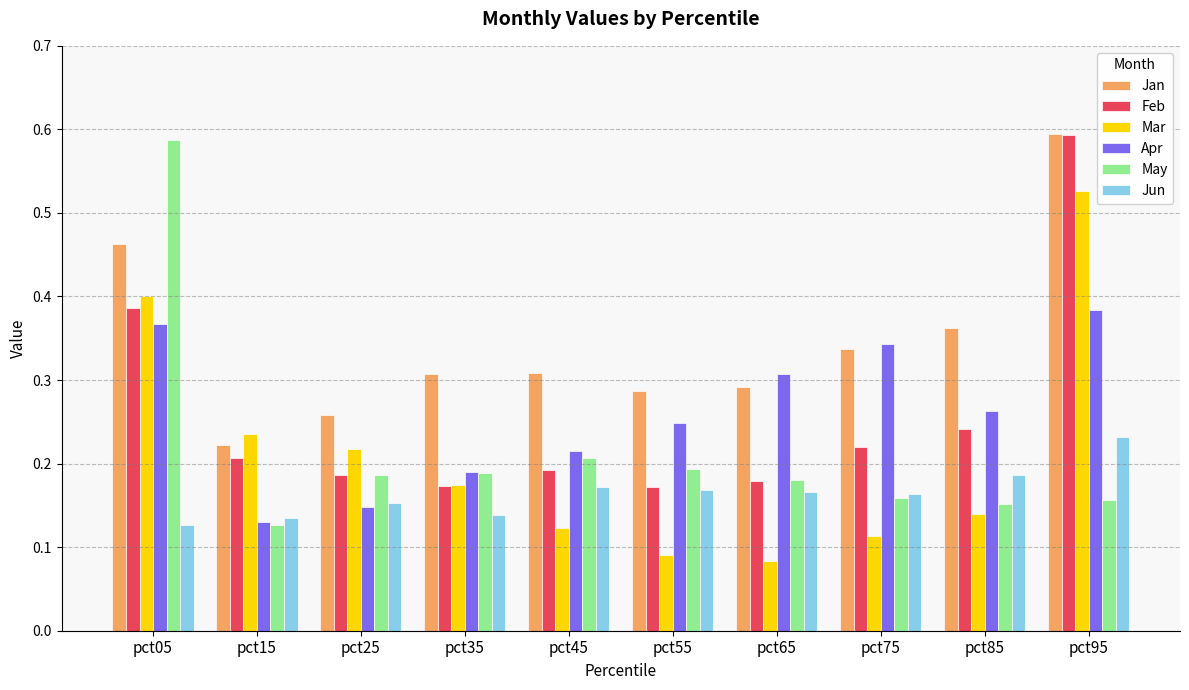

What is the sum of all May values?

2.1